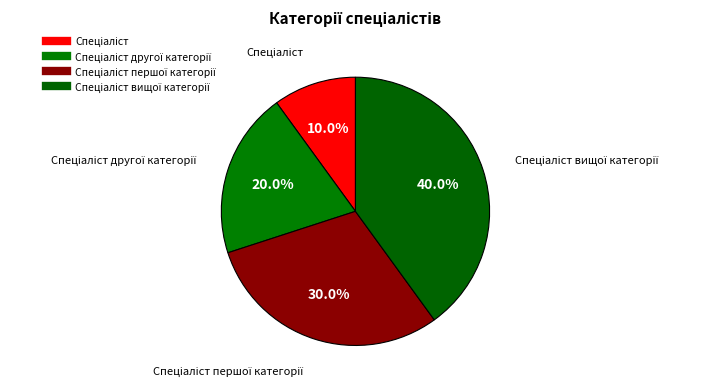

How many slices are in this pie chart?

4